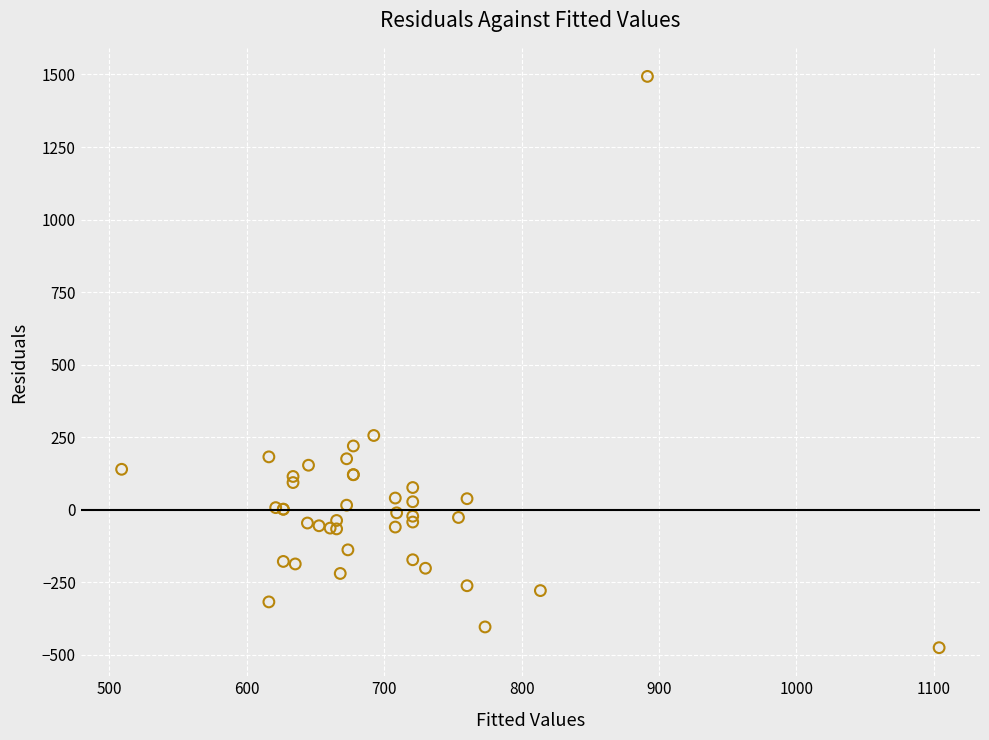

What Y value in the scatter plot is closest to 508?

255.6